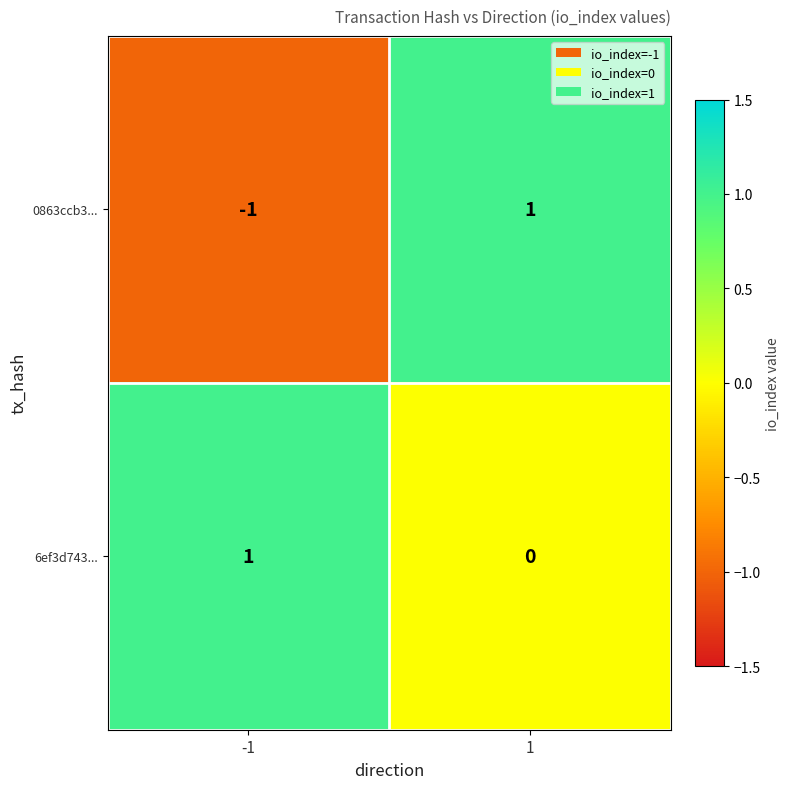

Reading left to right, what are all the values shown in this chart?

0863ccb3...: -1=-1	1=1
6ef3d743...: -1=1	1=0